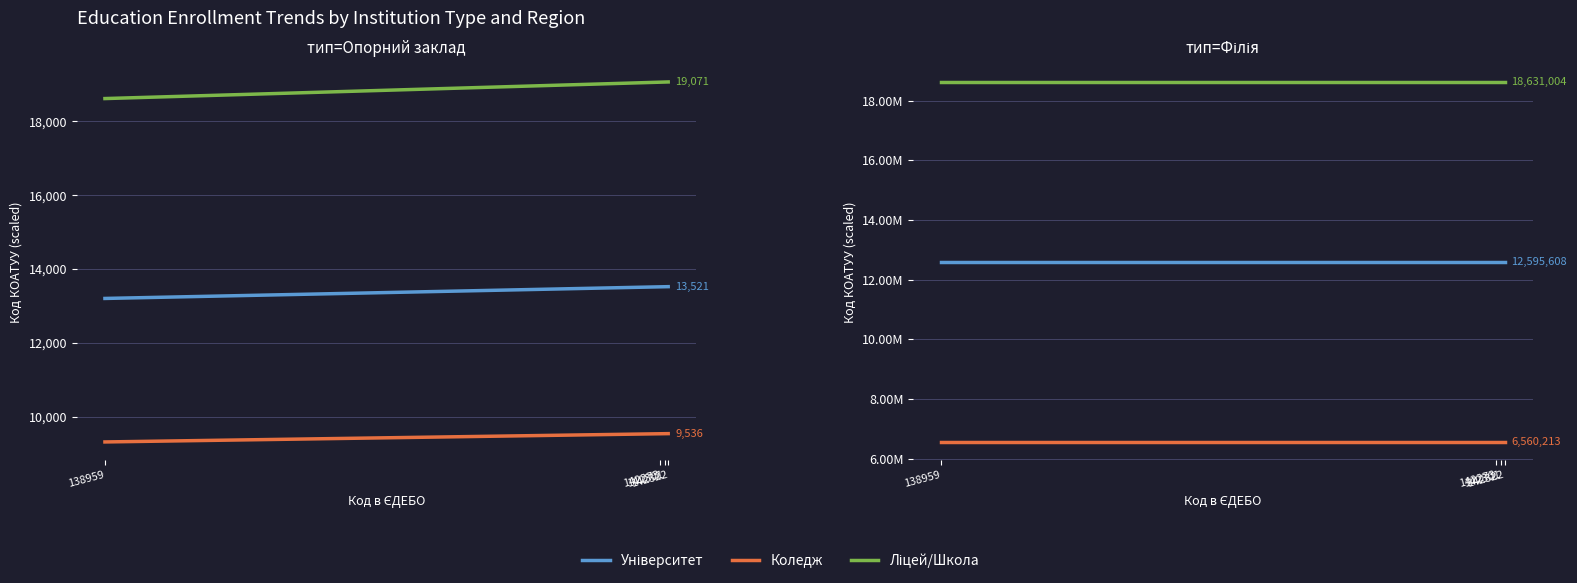

Rank the series by their average value, from lowest to highest.

Коледж, Університет, Ліцей/Школа